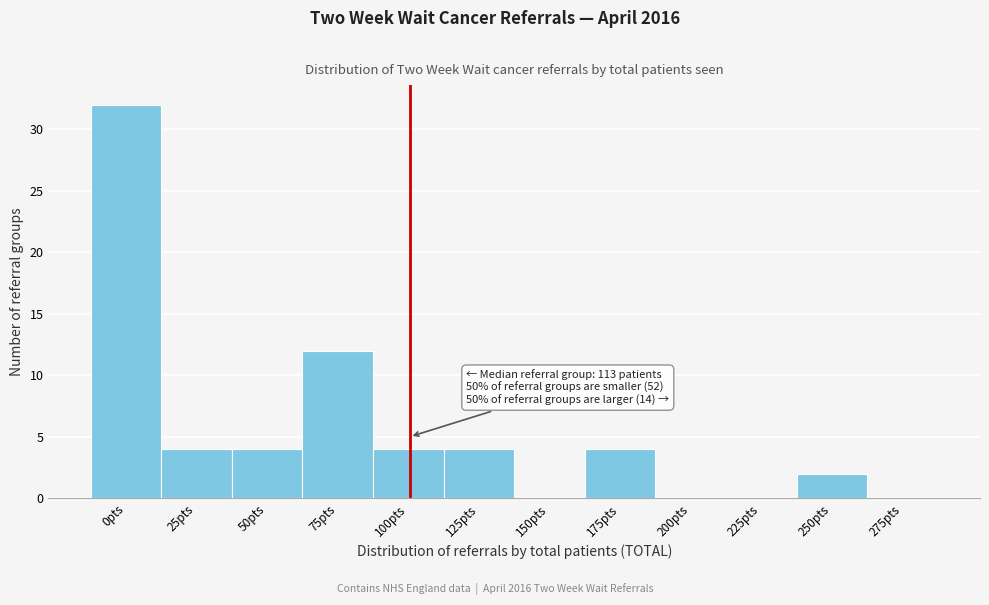

Reading left to right, extract all data points from this chart.

0pts=32	25pts=4	50pts=4	75pts=12	100pts=4	125pts=4	150pts=0	175pts=4	200pts=0	225pts=0	250pts=2	275pts=0